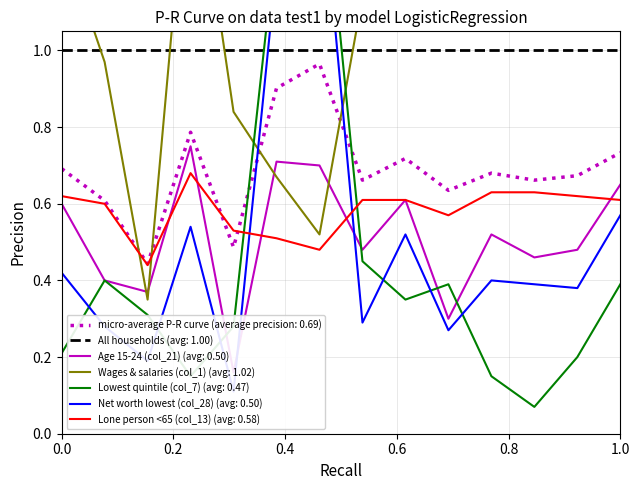

Is this an area chart (filled region under the line)?

No